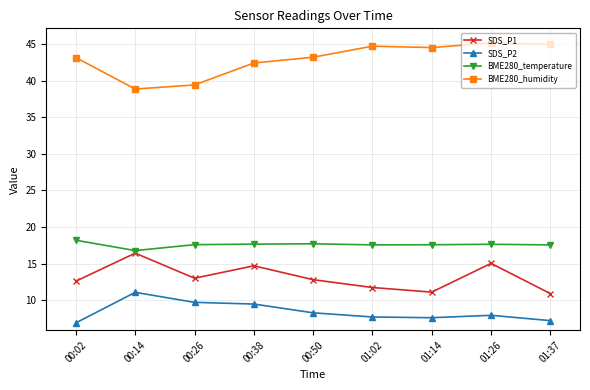

True or false: BME280_temperature and SDS_P2 cross at least once.

False